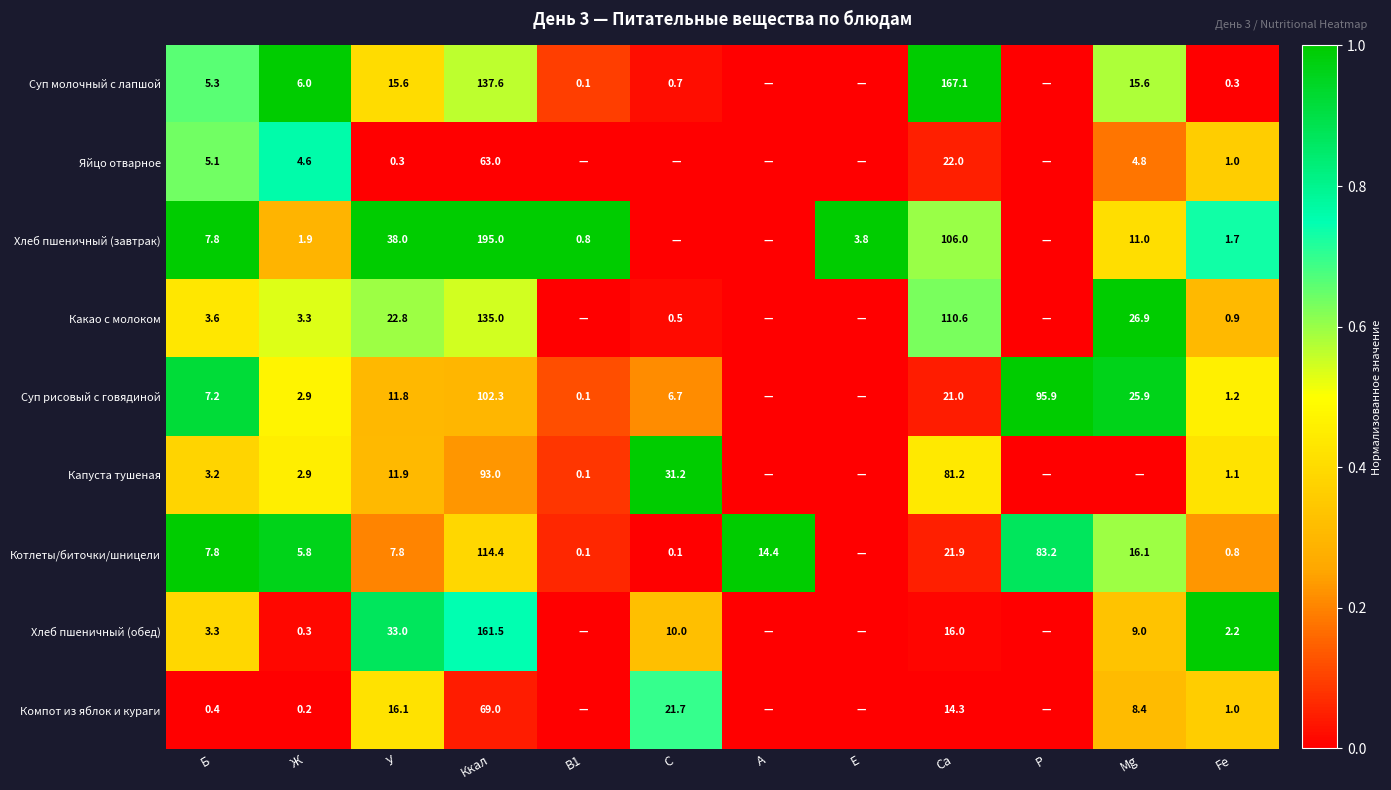

At how many categories does at least one series exceed 0?

12